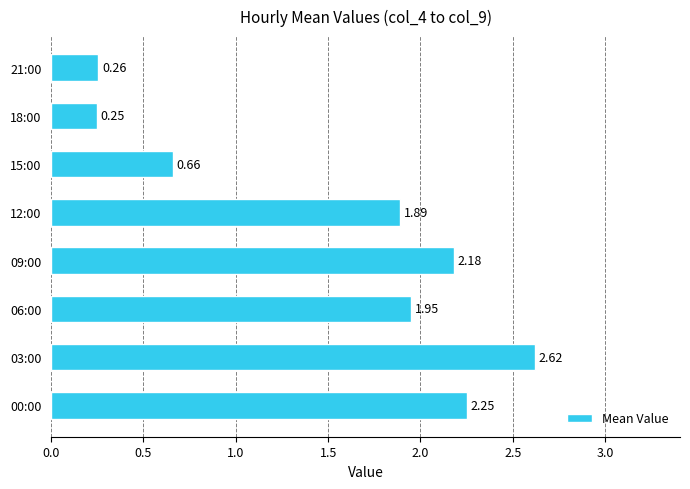

Where is the data nearest to the value 1?

15:00